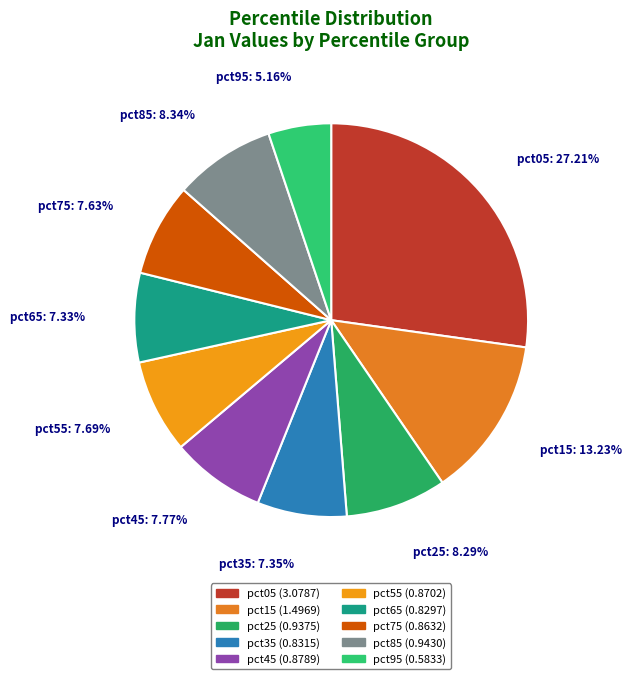

To the nearest percent, what is the difference between the largest and smallest slice percentages?

22%